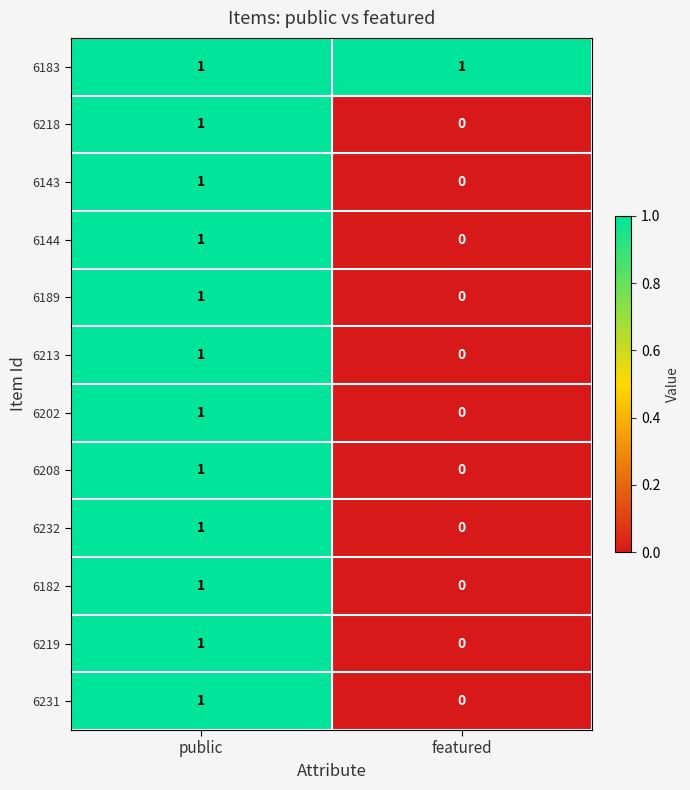

Is it true that 6208 equals 0 at featured?

True